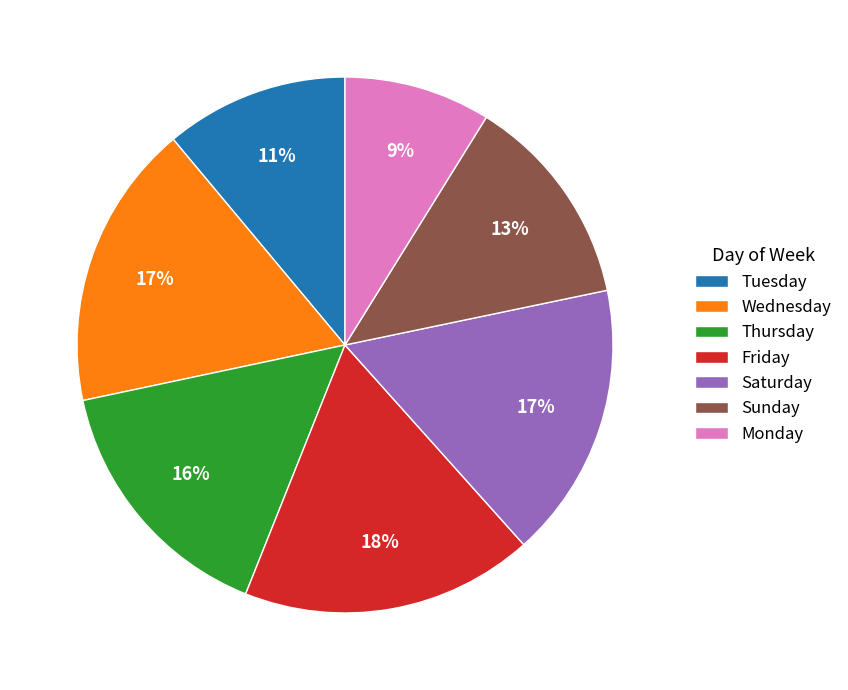

True or false: Wednesday accounts for 17% of the total.

True